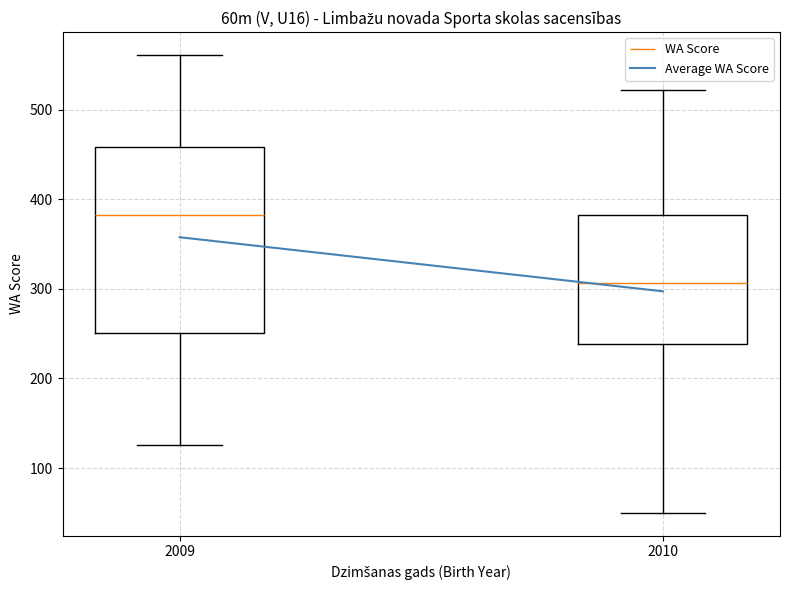

Reading left to right, transcribe this box plot: for each box, give where its median line is, the range the box spans, and where its two whiskers end, as read against the y-axis. The values are not printed on the chart, so give them approximately, as read against the axis.

2009: median 380, box 250 to 460, whiskers 130 to 560
2010: median 310, box 240 to 380, whiskers 50 to 520